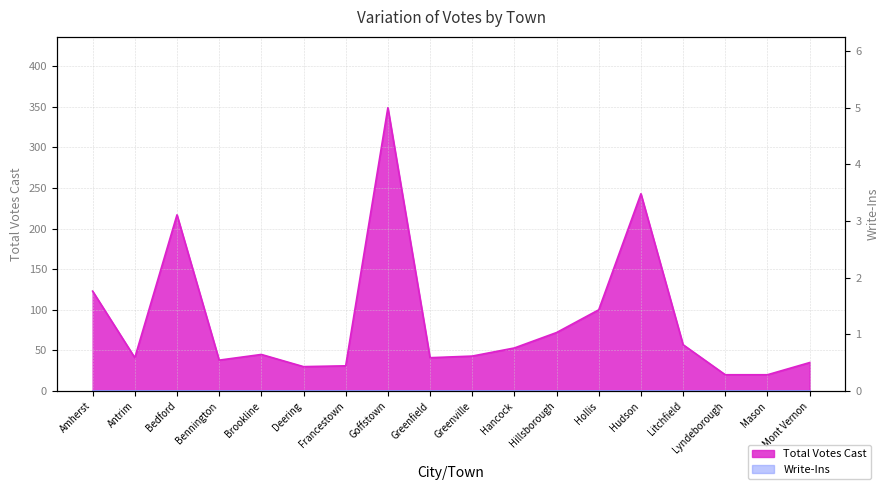

At which category does the chart reach its minimum across all series?

Lyndeborough